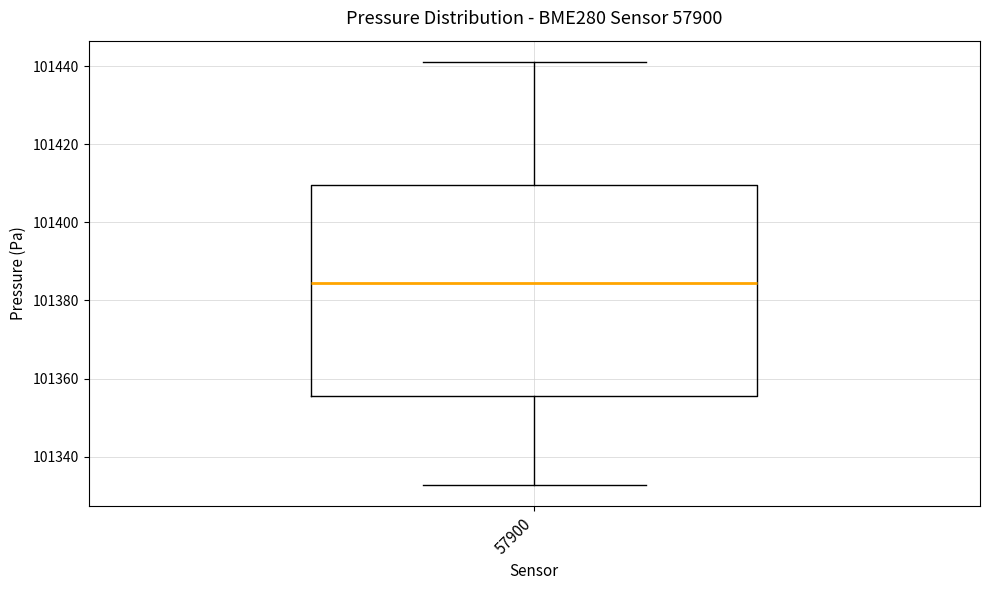

Transcribe this box plot: give where the median line is, the range the box spans, and where the two whiskers end, as read against the y-axis. The values are not printed on the chart, so give them approximately, as read against the axis.

median 101384, box 101356 to 101410, whiskers 101332 to 101442